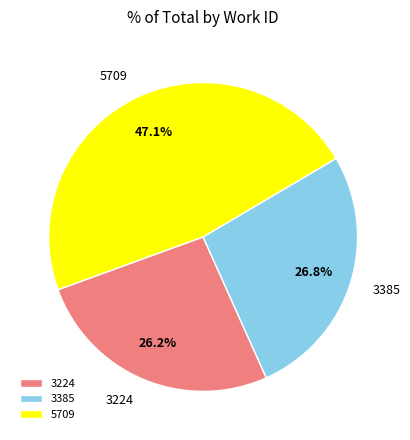

What percentage is the 3224 slice, to the nearest percent?

26%